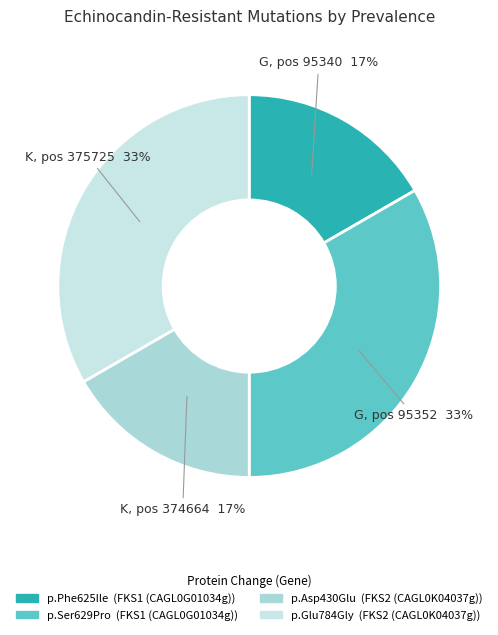

Count the number of slices in the pie.

4